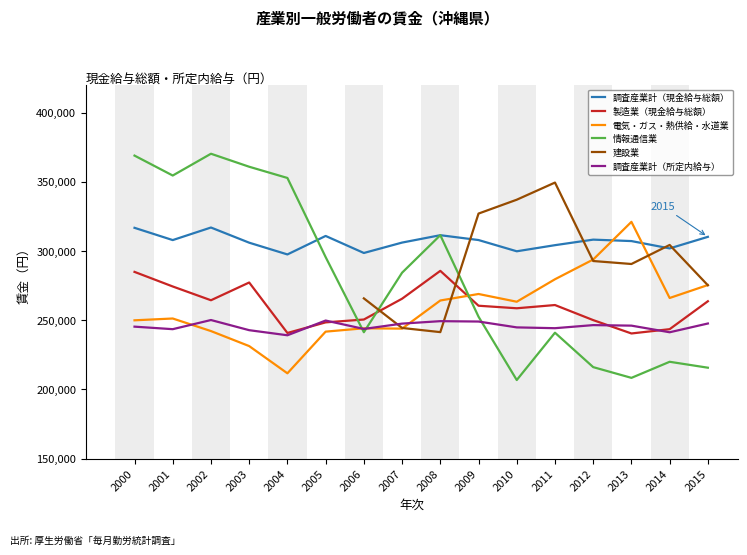

What is the value of the 建設業 point at the 16th from the left?

275285.0